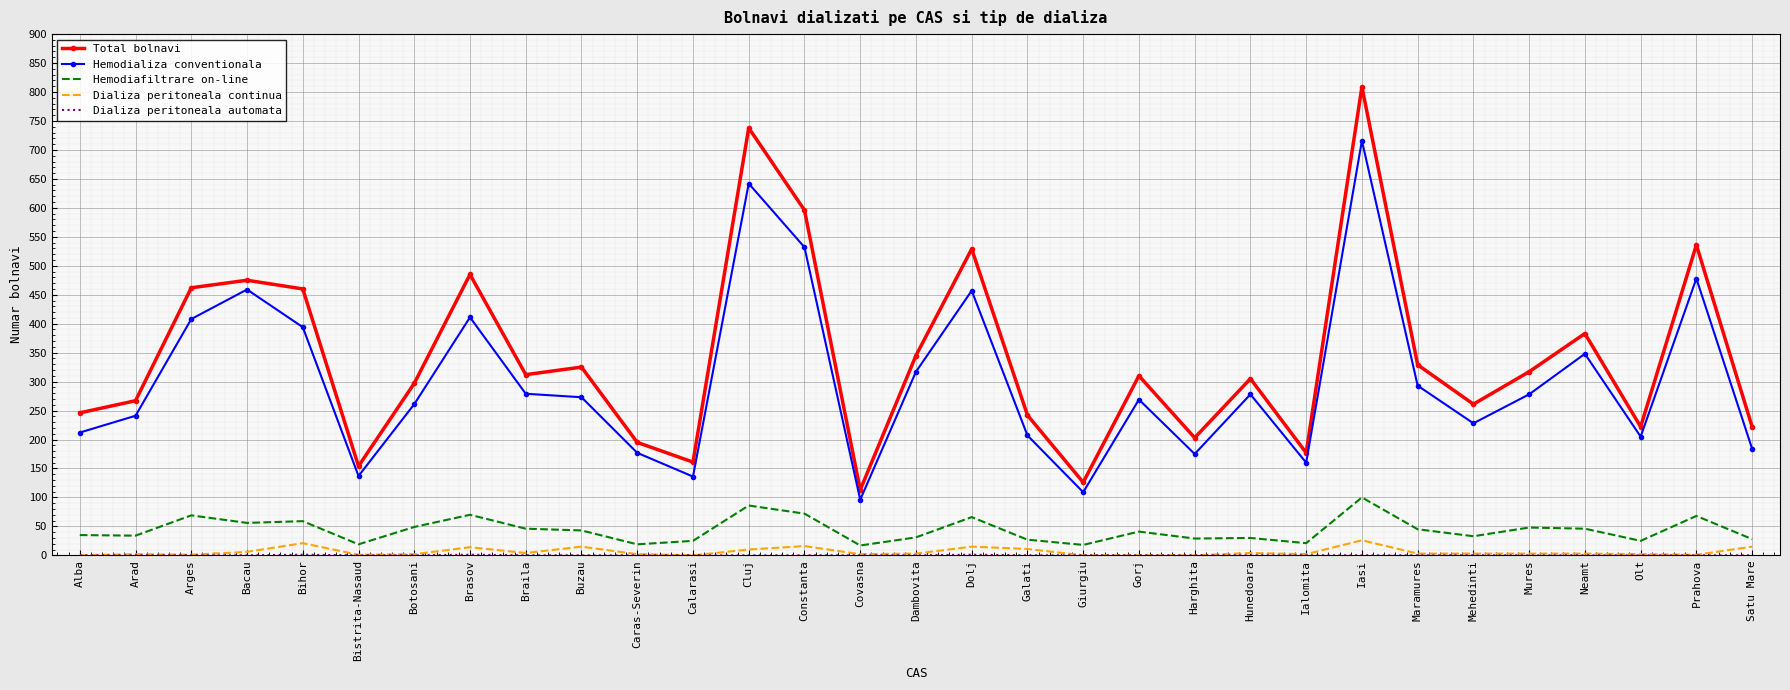

In Total bolnavi, how many points are higher than both neighbors (excluding endpoints)?

10